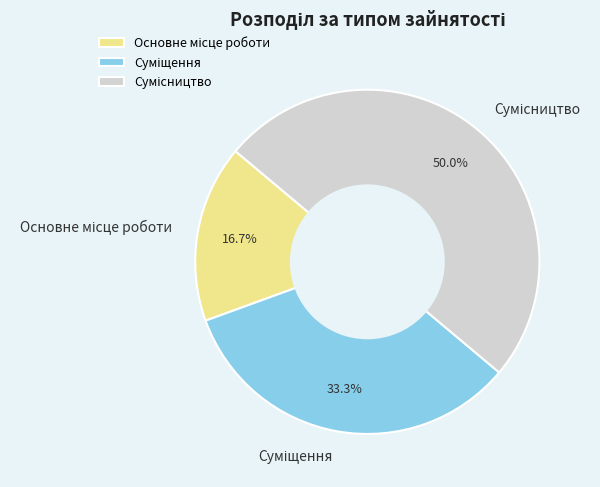

How many segments does this pie chart have?

3